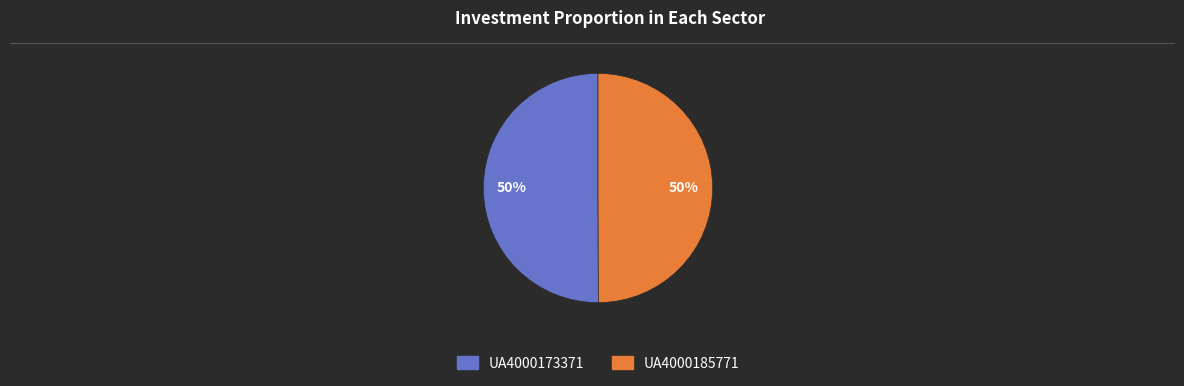

To the nearest percent, what portion does UA4000173371 represent?

50%